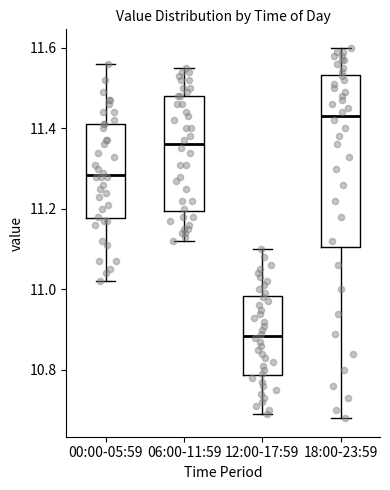

Which box's median line is the lowest?

12:00-17:59